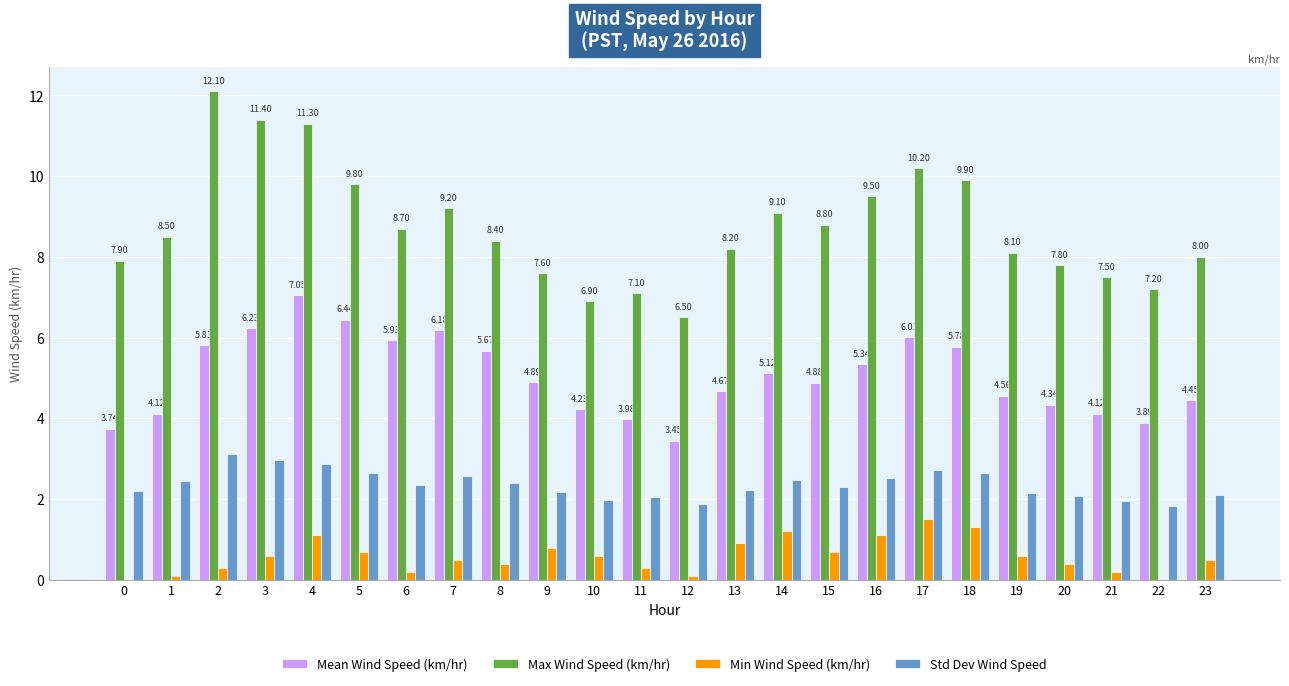

The value of Max Wind Speed (km/hr) at 16 is 12.4. True or false?

False